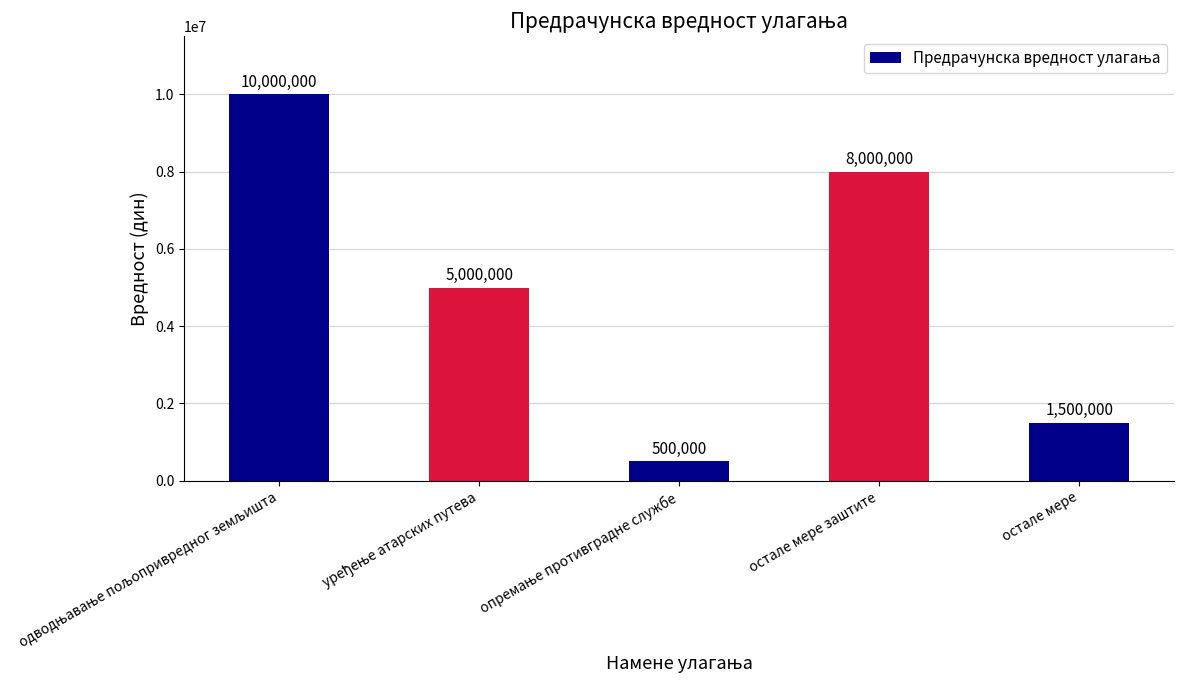

What position from the left is остале мере?

5